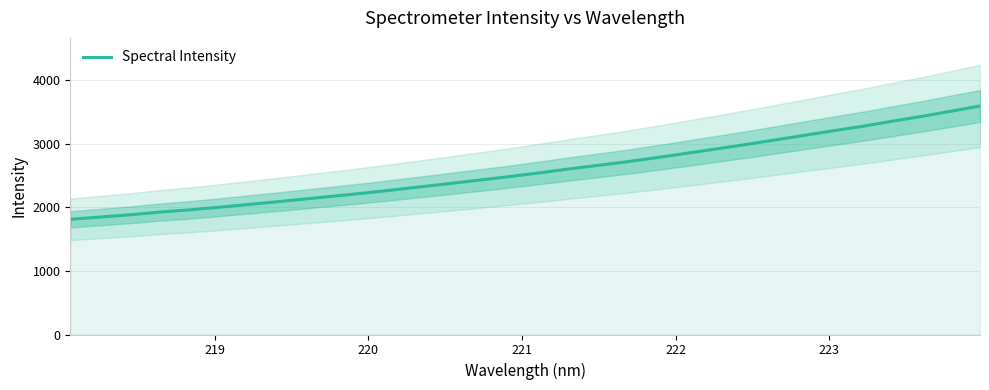

What is the sum of all values?

82513.0